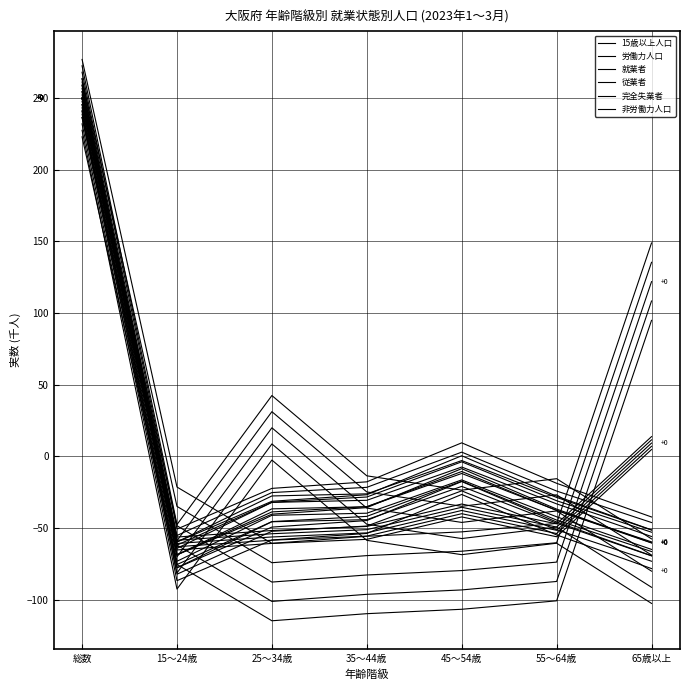

Which has a higher value, 15～24歳 or 55～64歳?

55～64歳